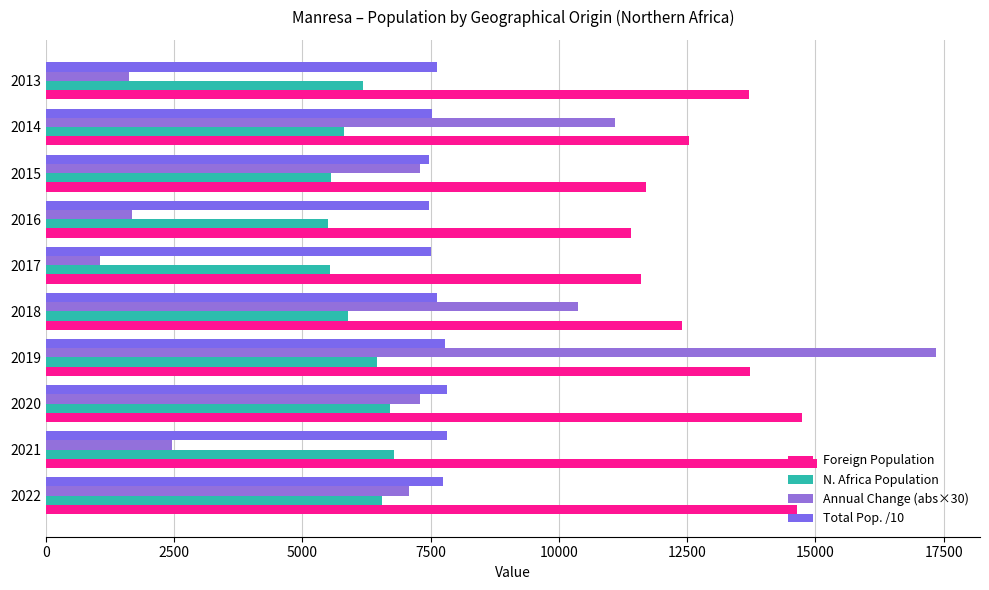

List the series in order of their peak value, highest first.

Annual Change (abs×30), Foreign Population, Total Pop. /10, N. Africa Population